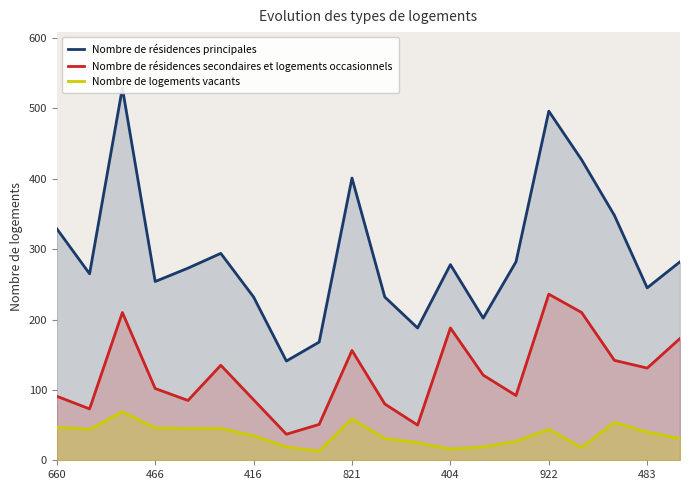

Does the chart have visible grid lines?

No